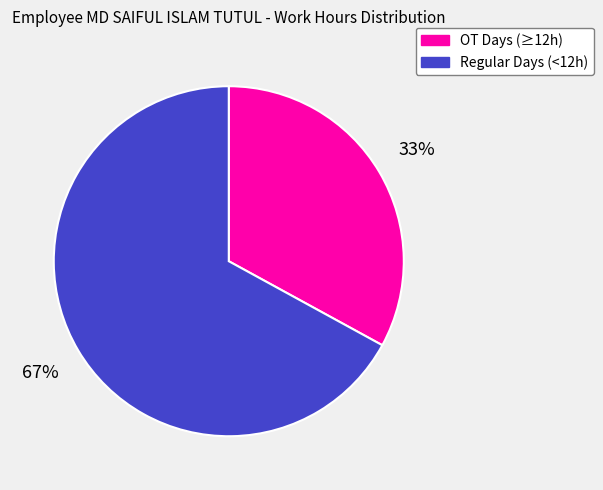

To the nearest percent, what is the average slice percentage?

50%